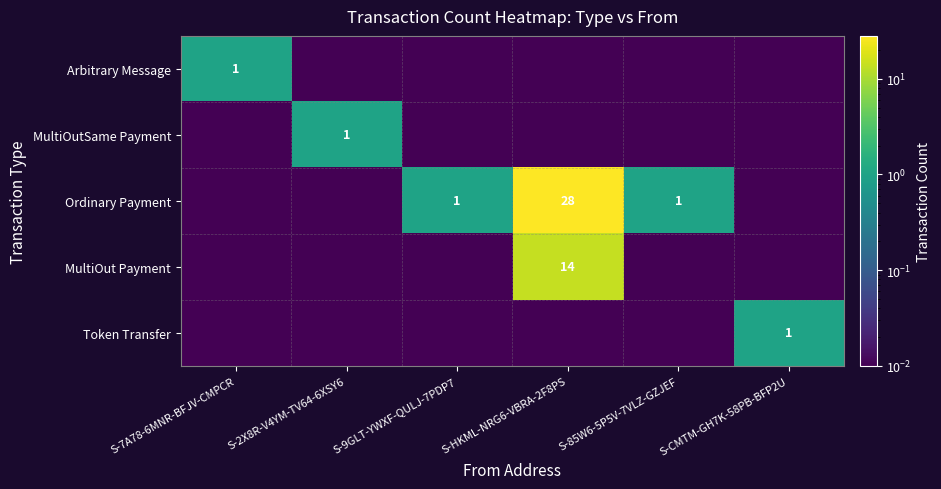

What is the average value of the Arbitrary Message series?

0.2